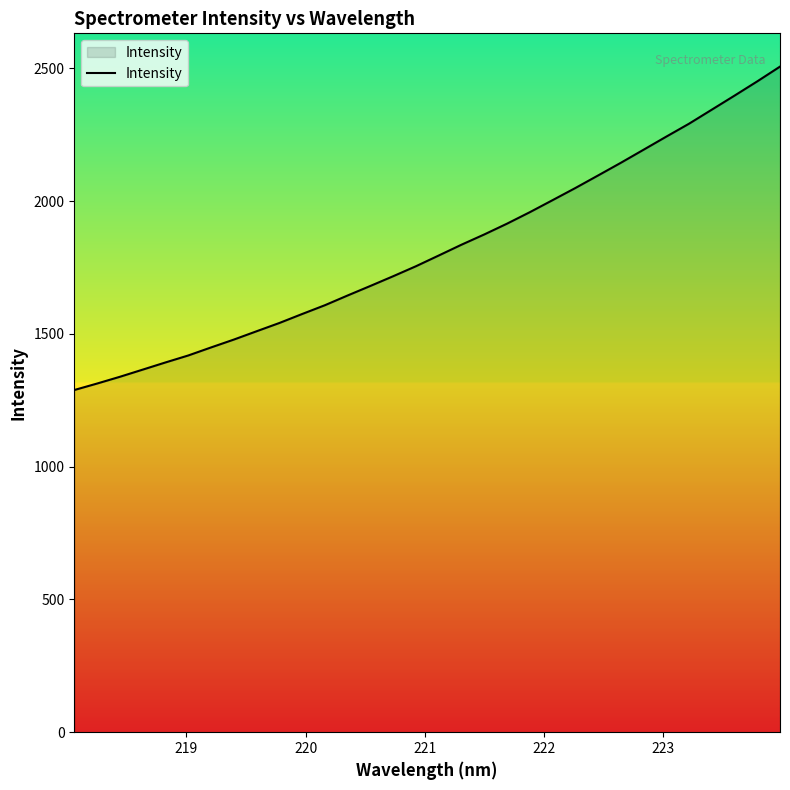

What is the difference between the maximum and minimum values?

1217.8